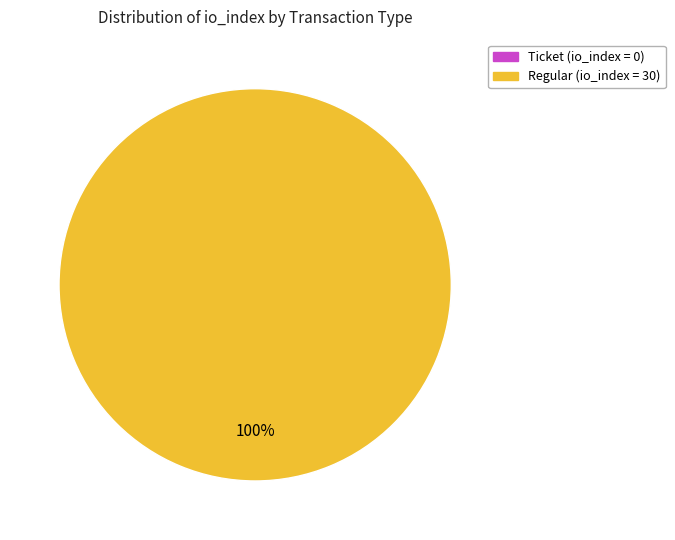

Is there a majority slice in this chart?

Yes